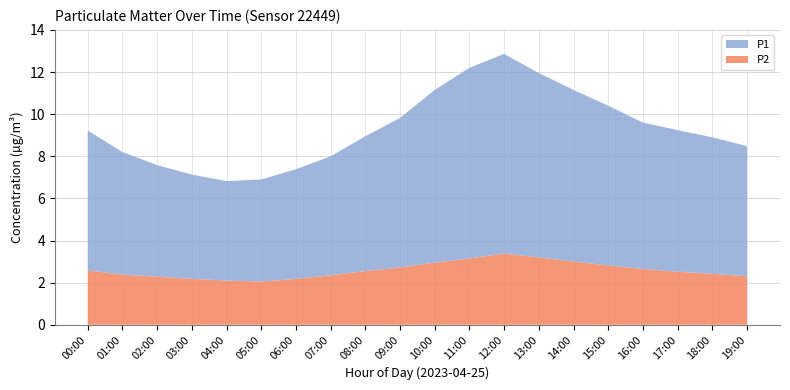

Reading left to right, extract all data points from this chart.

P1: 6.6	5.7	5.5	5.2	4.8	4.6	5.1	5.8	6.3	7.2	8.1	9.0	9.5	8.8	8.2	7.6	7.0	6.8	6.5	6.2
P2: 2.6	2.4	2.3	2.2	2.1	2.0	2.2	2.4	2.6	2.8	3.0	3.2	3.4	3.2	3.0	2.8	2.6	2.5	2.4	2.3